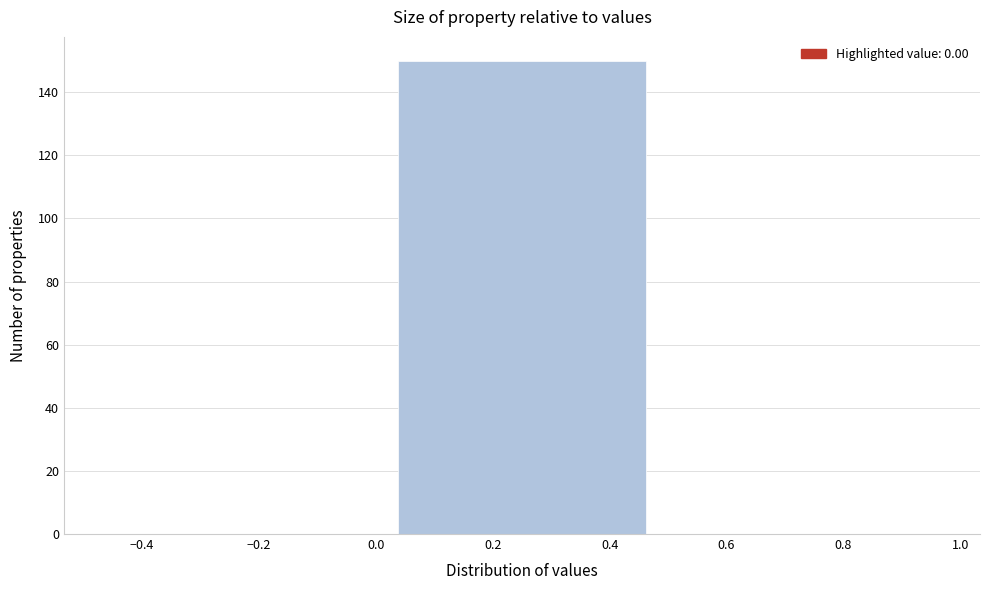

Reading left to right, list every bar in this chart as the range it spans on the x-axis followed by its height. The values are not printed on the chart, so give them approximately, as read against the axis.

-0.5 to 0.0: 0
0.0 to 0.5: 150
0.5 to 1.0: 0